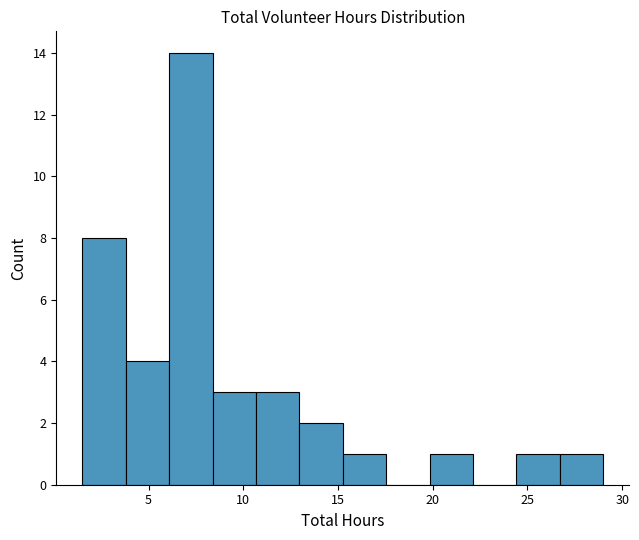

Reading left to right, list every bar in this chart as the range it spans on the x-axis followed by its height. Neither the bar edges nor the heights are printed on the chart, so give them approximately, as read against the axes.

1.5 to 4.0: 8
4.0 to 6.0: 4
6.0 to 8.5: 14
8.5 to 10.5: 3
10.5 to 13.0: 3
13.0 to 15.5: 2
15.5 to 17.5: 1
17.5 to 20.0: 0
20.0 to 22.0: 1
22.0 to 24.5: 0
24.5 to 26.5: 1
26.5 to 29.0: 1